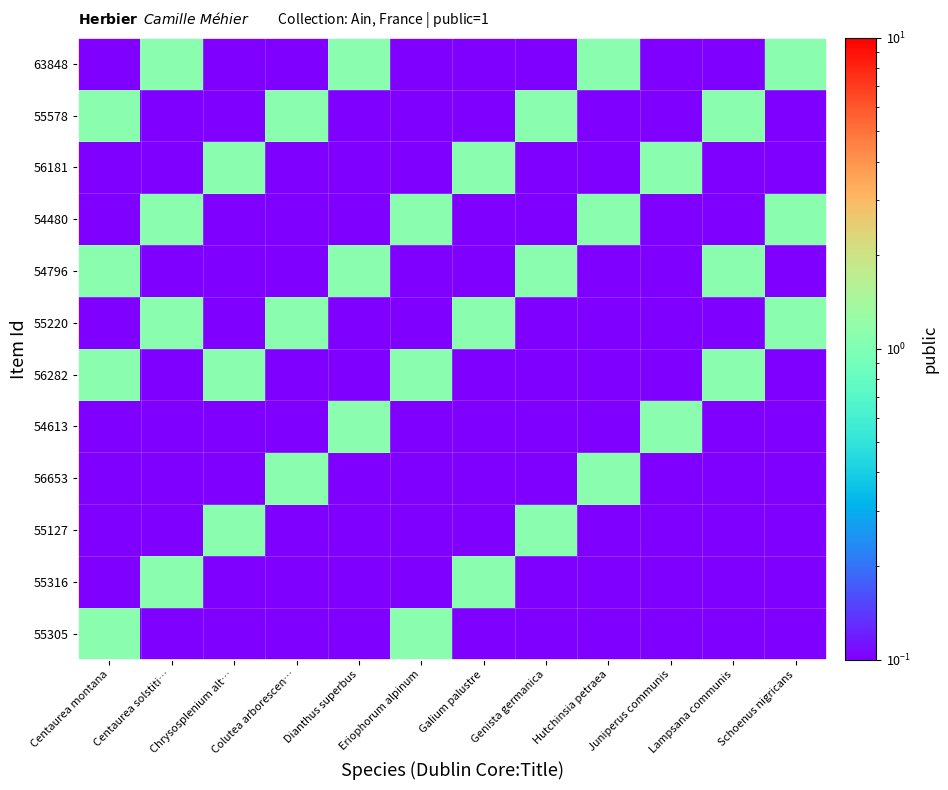

Which has a higher value, Eriophorum alpinum or Schoenus nigricans?

Eriophorum alpinum